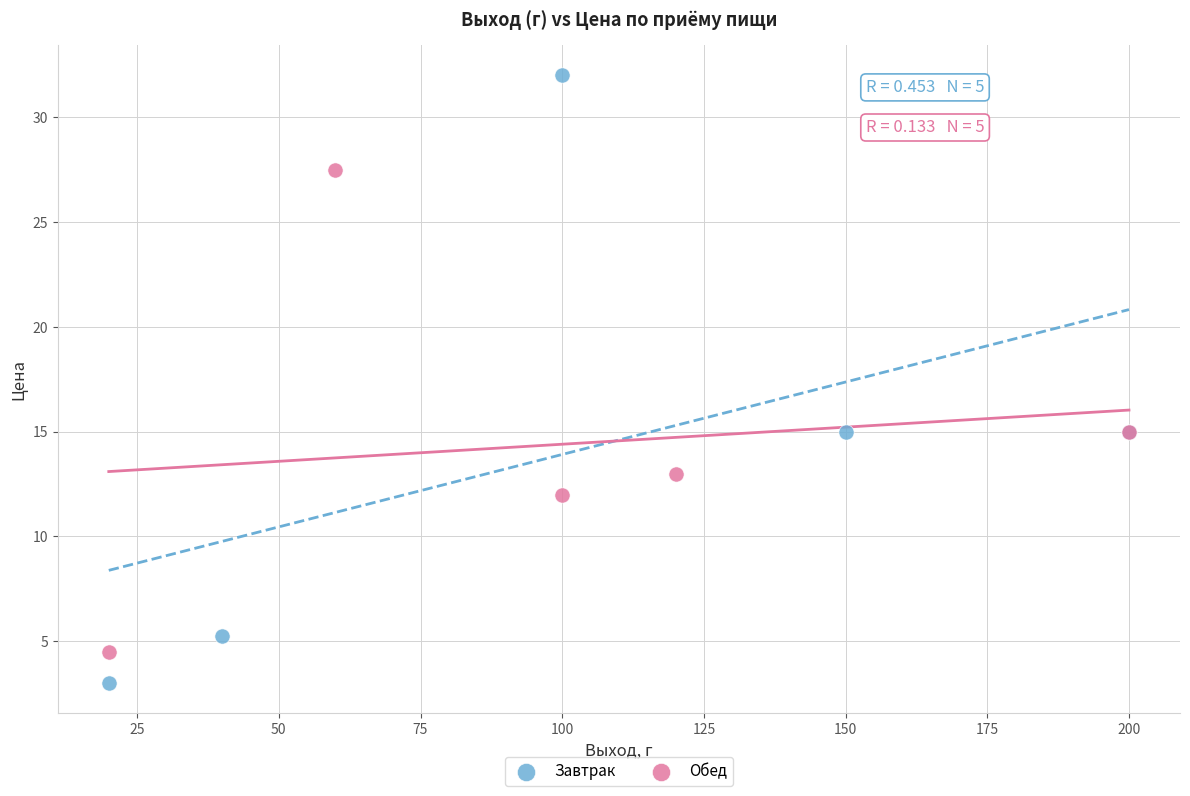

Which series has the largest Y range (max minus min)?

Завтрак